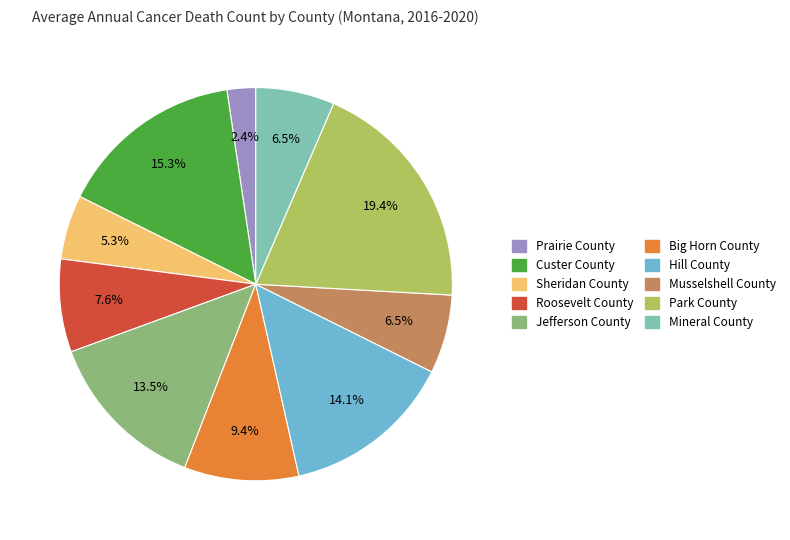

Is Musselshell County the majority of the pie?

No